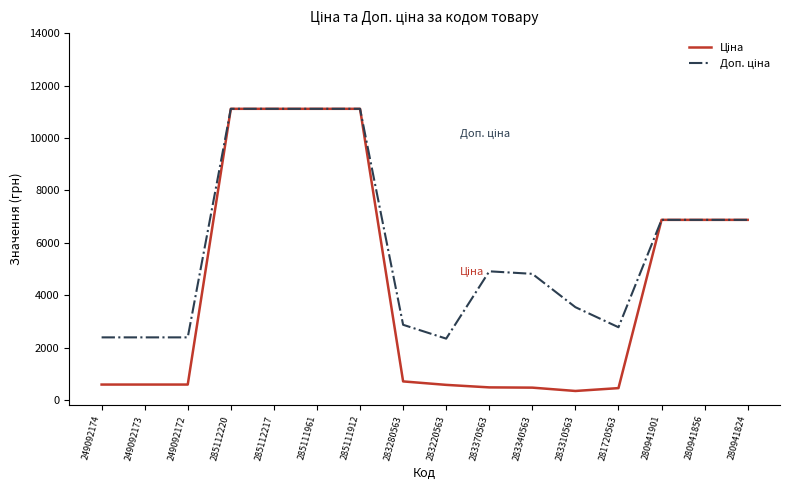

At how many categories does at least one series exceed 1724?

16